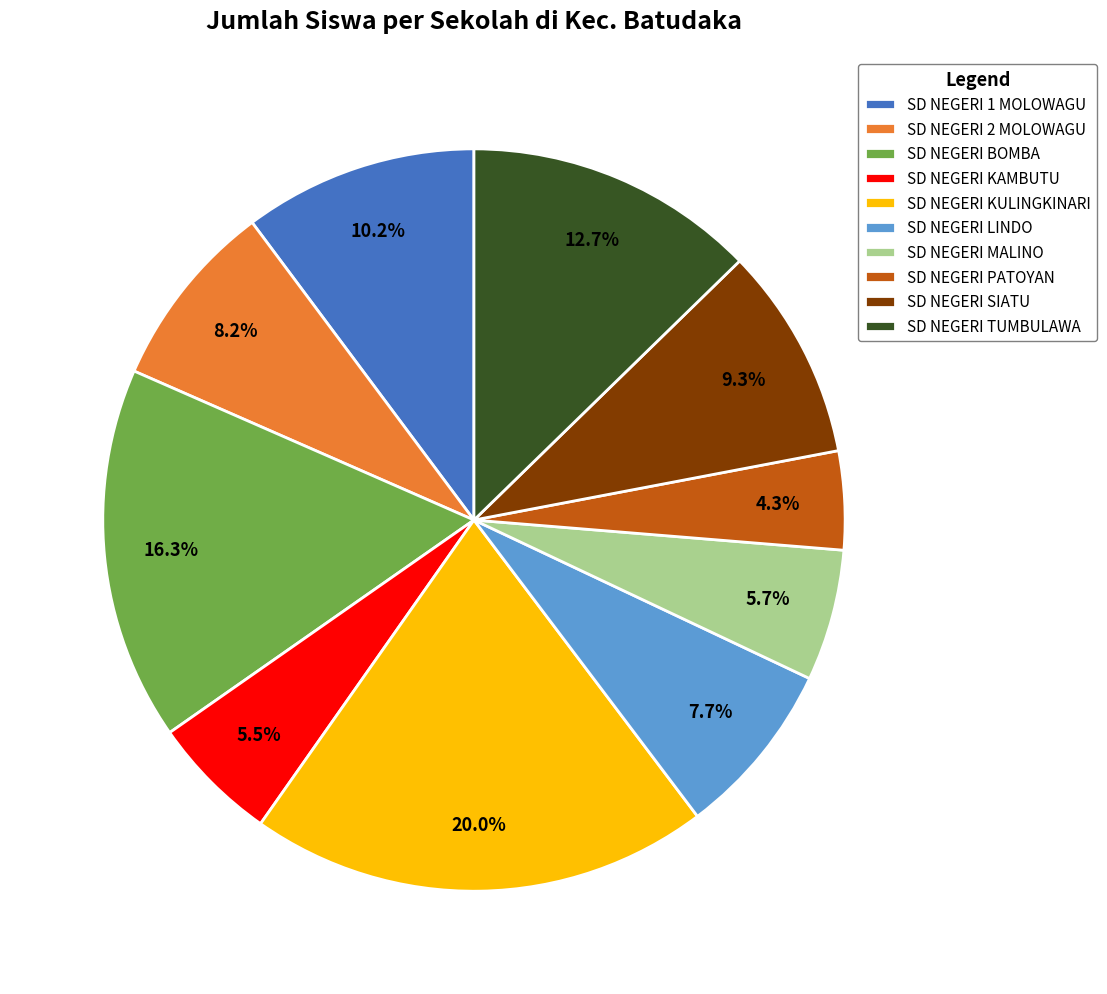

To the nearest percent, what portion does SD NEGERI PATOYAN represent?

4%